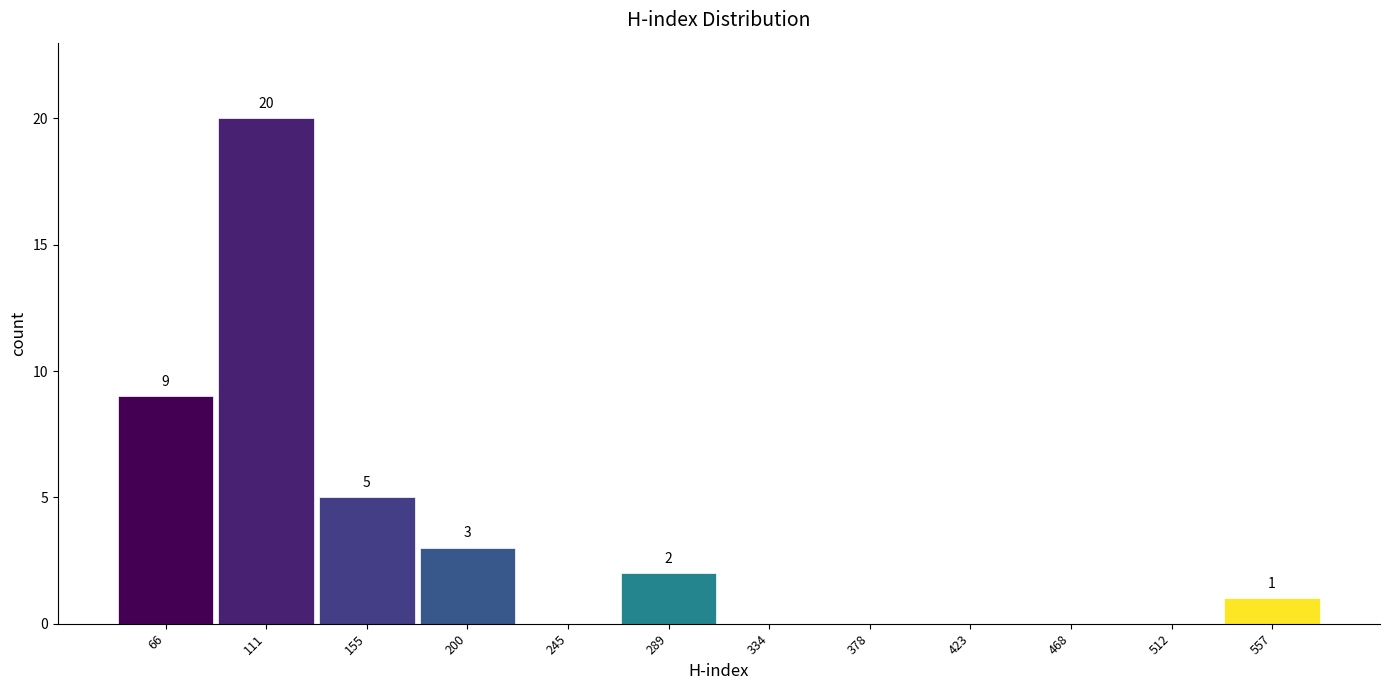

Over which range of the x-axis is the bar tallest?

90 to 135